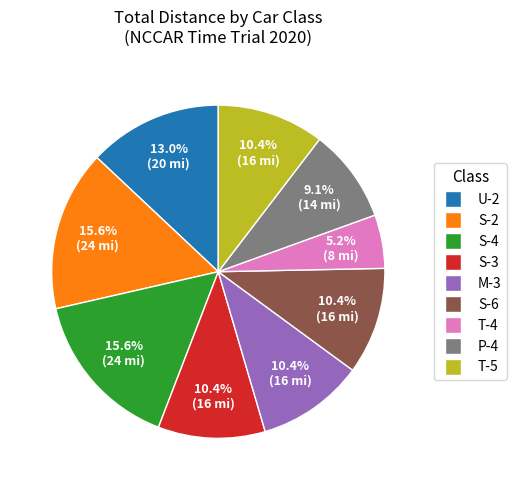

Does T-5 represent more than half of the total?

No